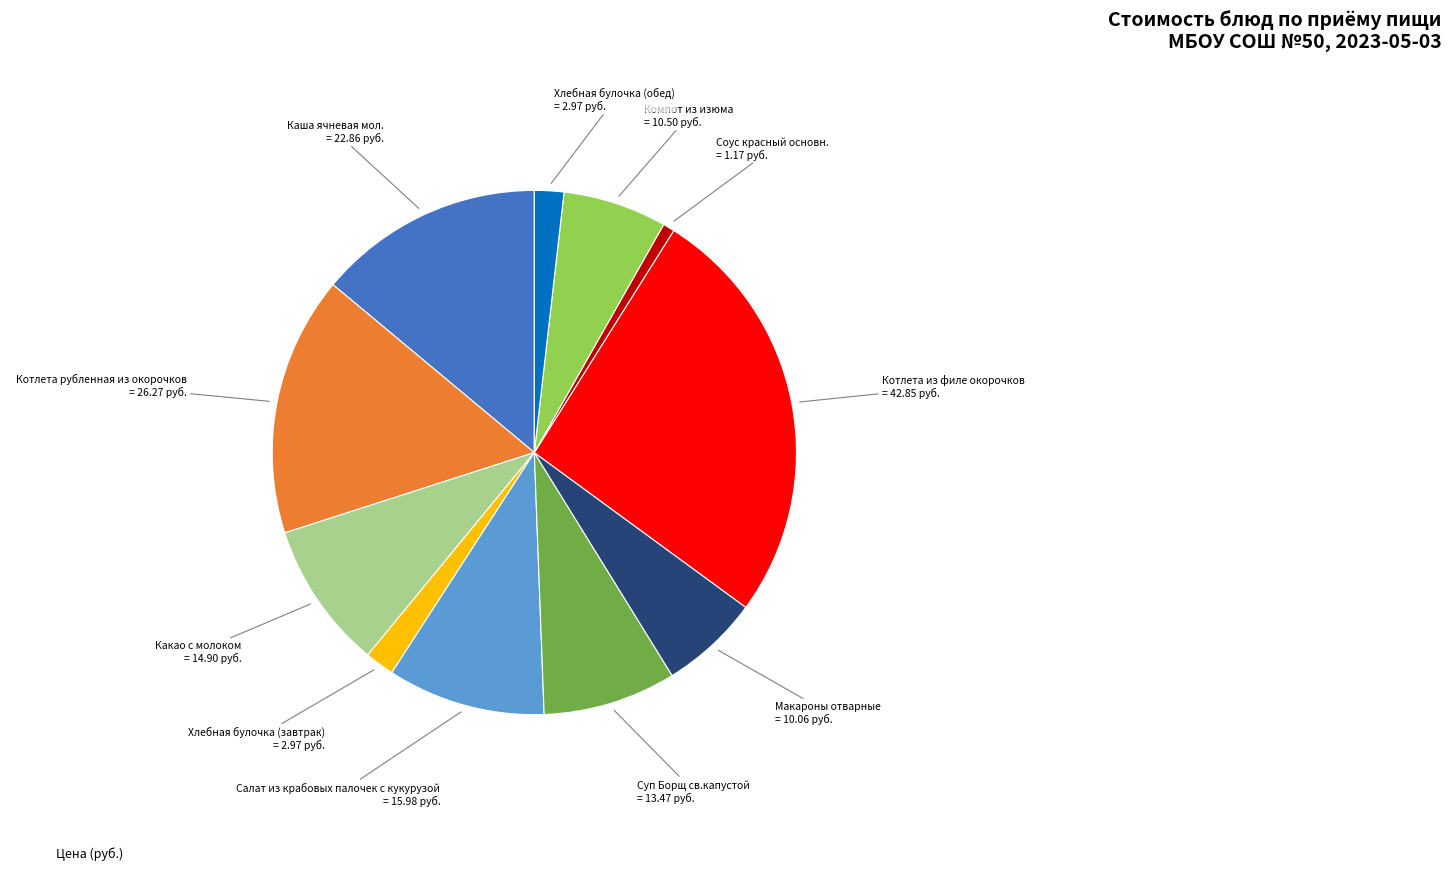

Is there any slice that represents more than half of the pie?

No